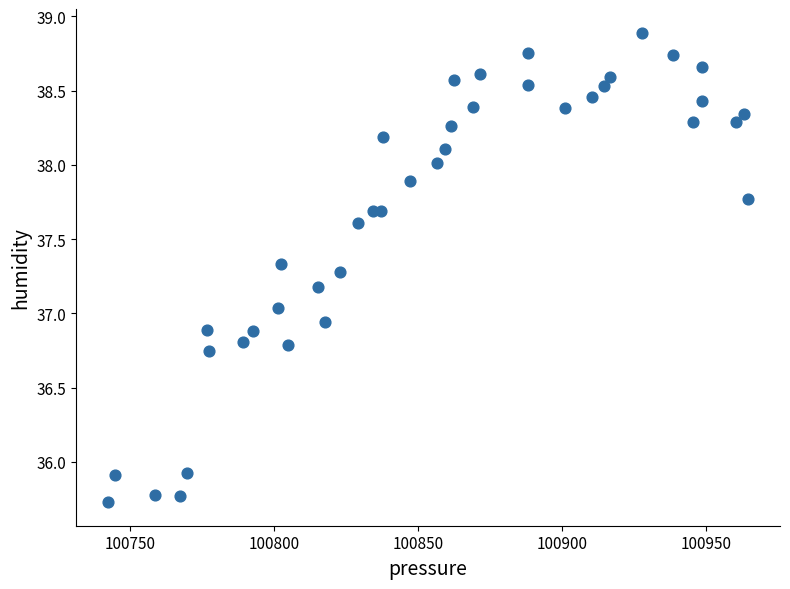

What is the range of X values (max minus min)?

222.4